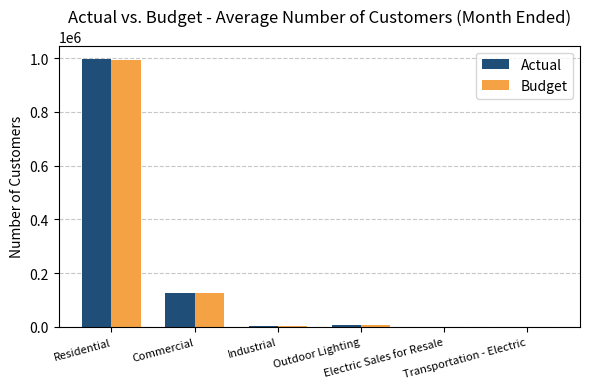

What is the maximum value shown in the chart?

996651